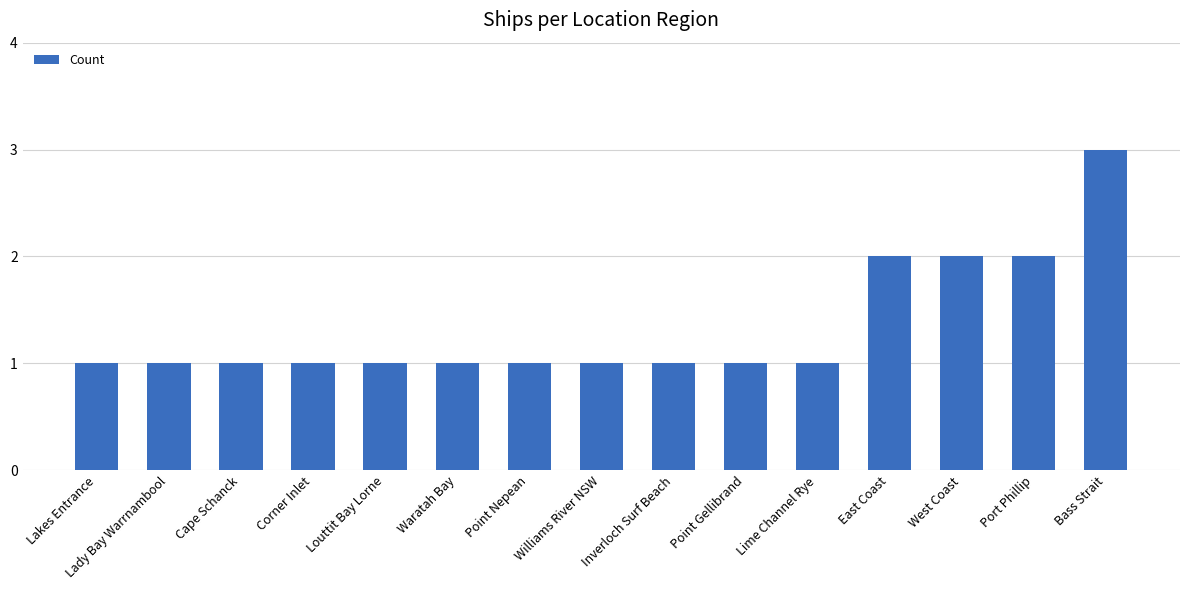

What position from the left is Louttit Bay Lorne?

5